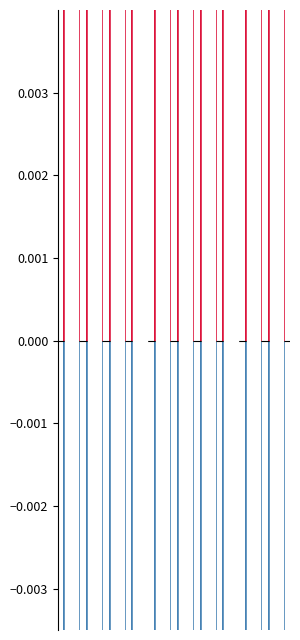

What is the difference between the second highest and second lowest values in the 介護老人保健施設（負） series?

0.3